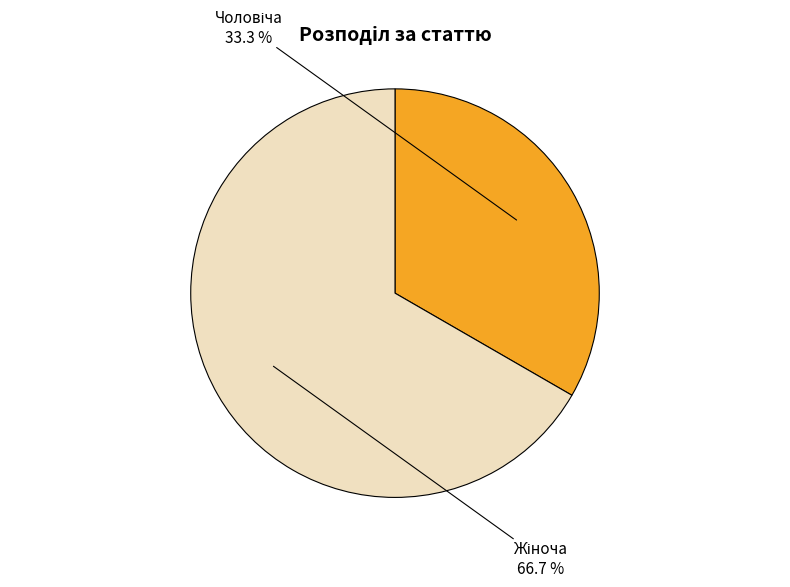

Is there a majority slice in this chart?

Yes